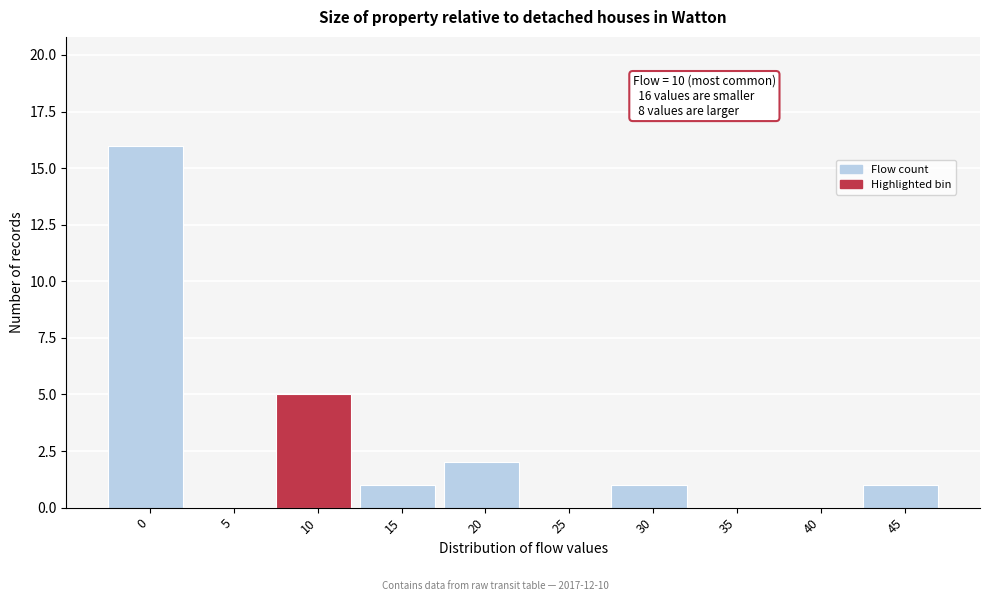

Reading left to right, list all the values displayed in this chart.

0=16	5=0	10=5	15=1	20=2	25=0	30=1	35=0	40=0	45=1